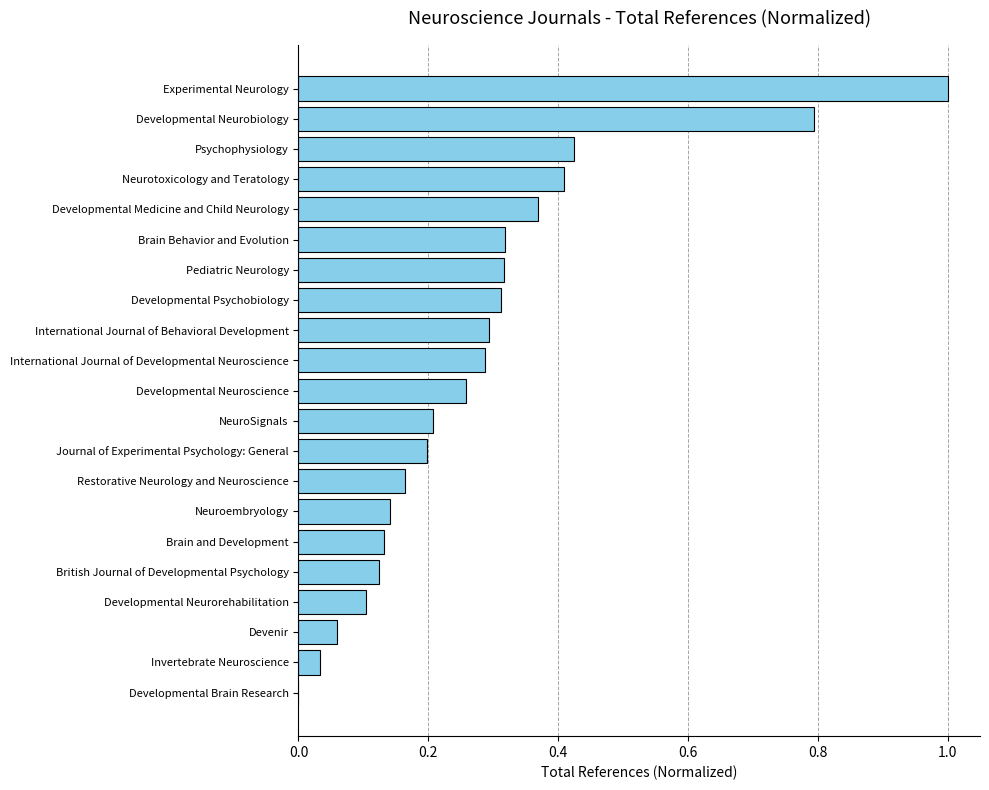

The chart shows a value of 0.1 at British Journal of Developmental Psychology. True or false?

True